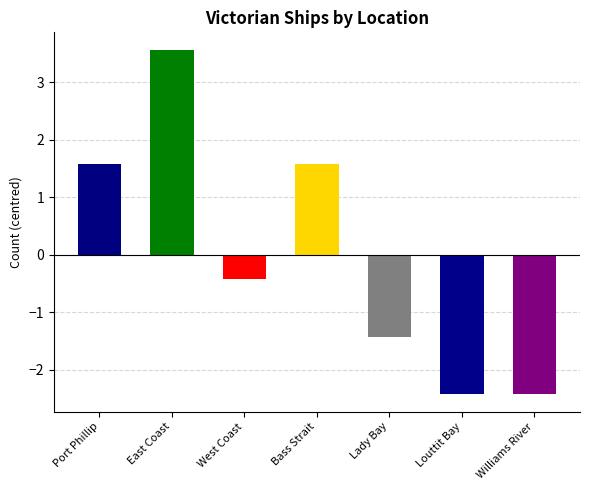

Read the value at West Coast.

-0.4